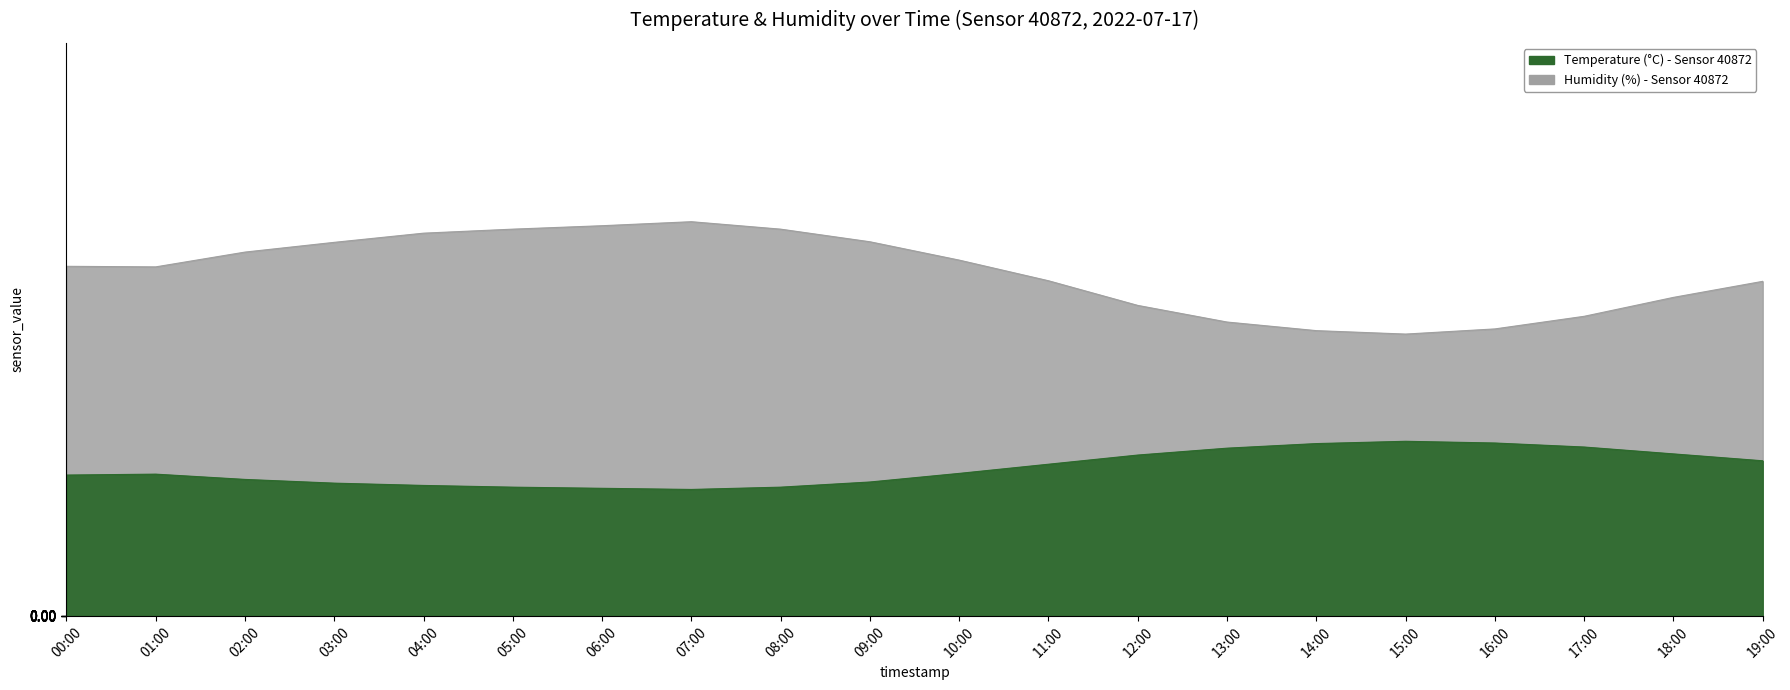

Rank the series at 04:00 from highest to lowest value.

humidity, temperature